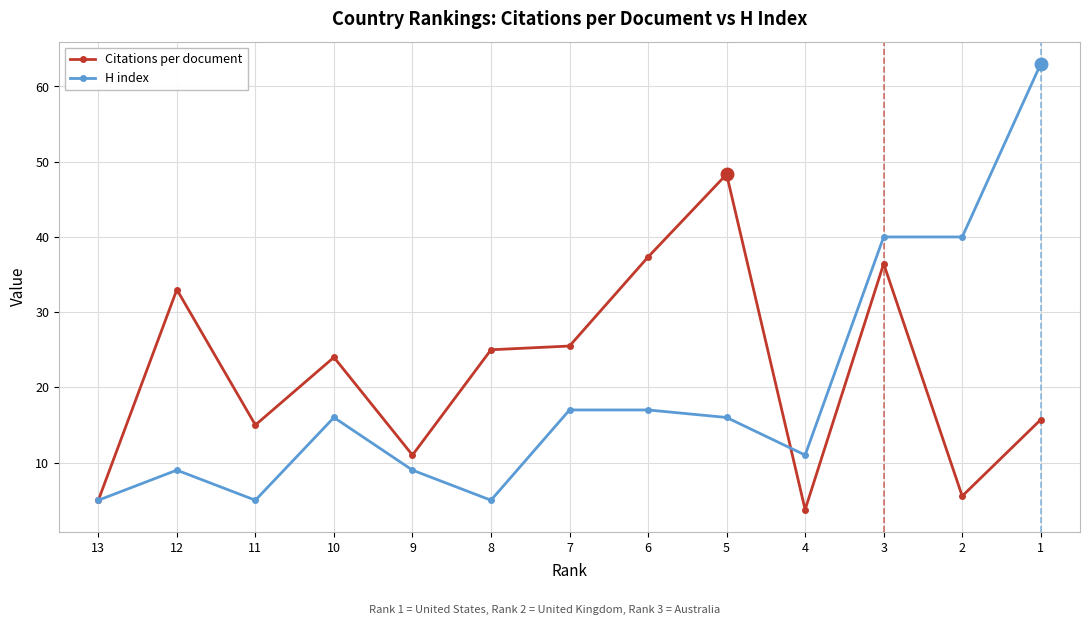

Which series ends up on top after the final intersection of Citations per document and H index?

H index